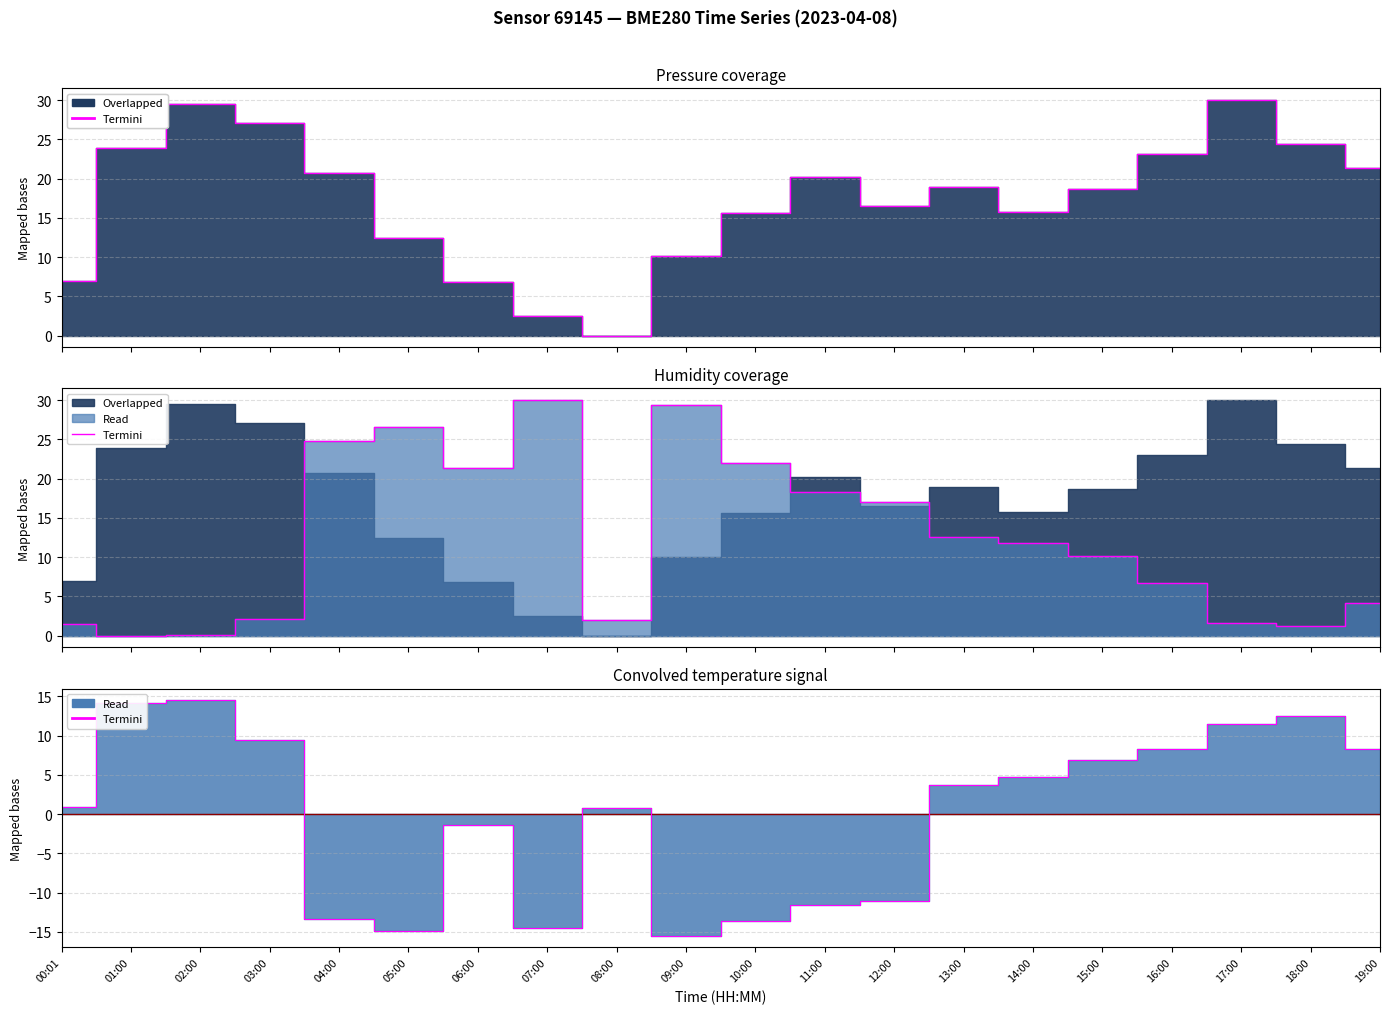

Which category has the lowest value across all series?

09:00